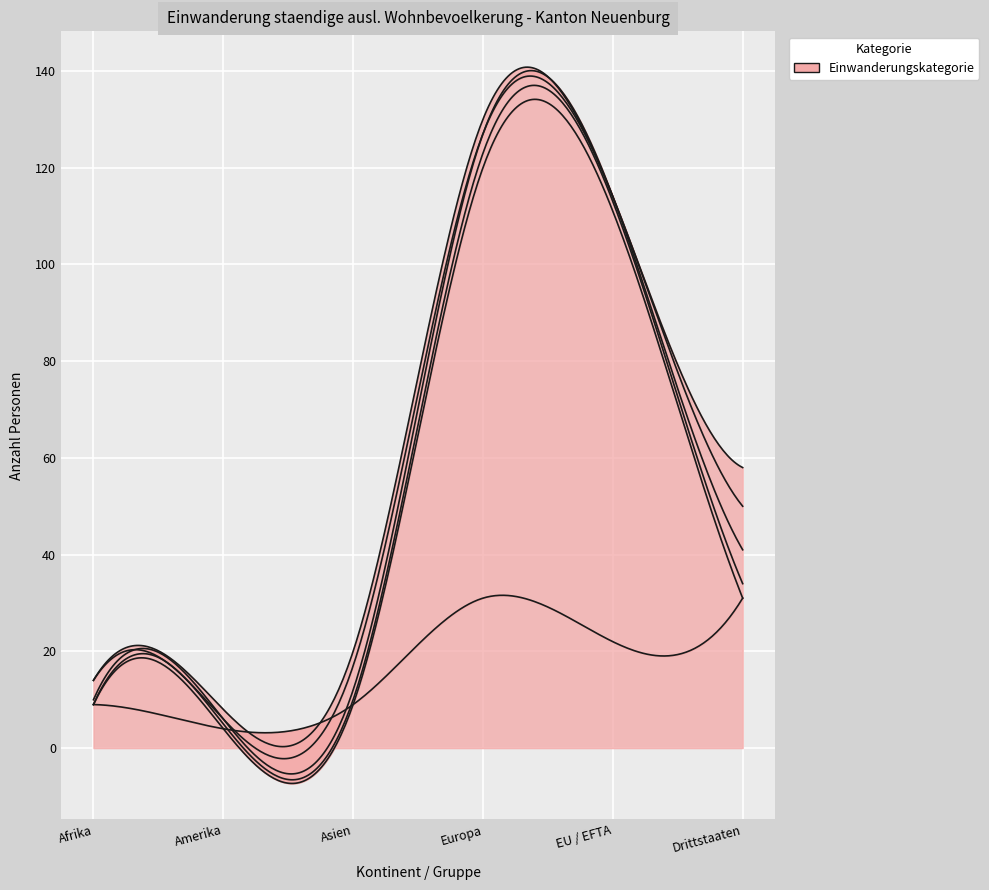

The Uebrige Zugaenge series shows 3 at Europa. True or false?

True